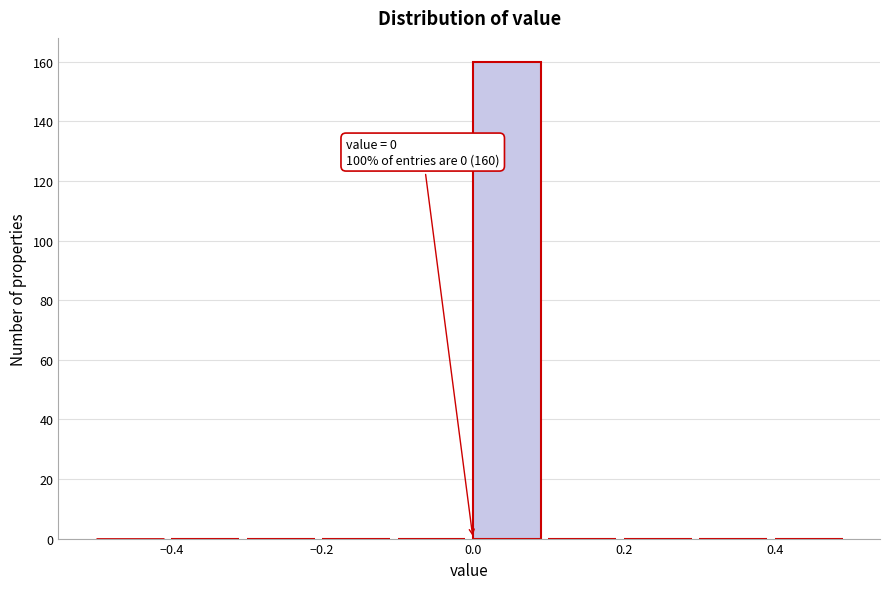

Over which range of the x-axis is the bar tallest?

0.0 to 0.1